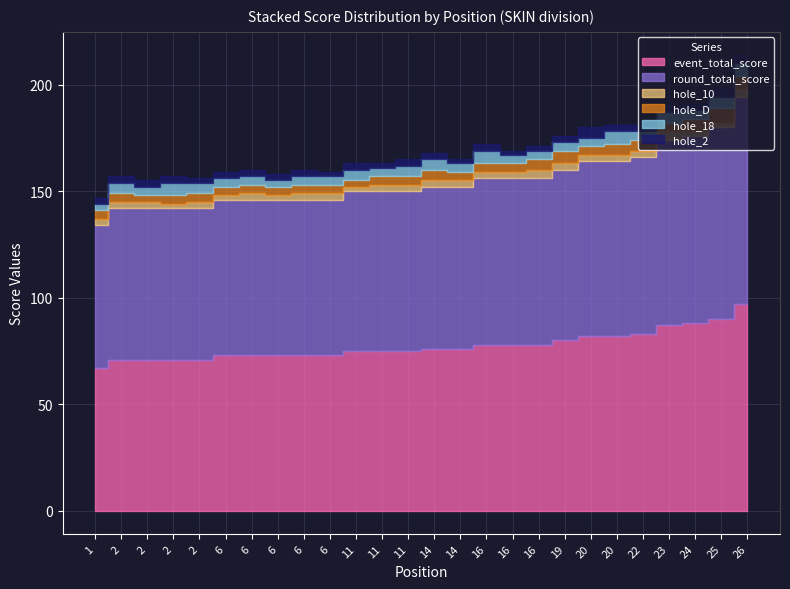

List the labels in order of hole_D value, largest first.

25, 19, 24, 26, 14, 16, 20, 22, 1, 2, 2, 2, 6, 6, 6, 6, 6, 11, 11, 14, 16, 16, 20, 23, 2, 11